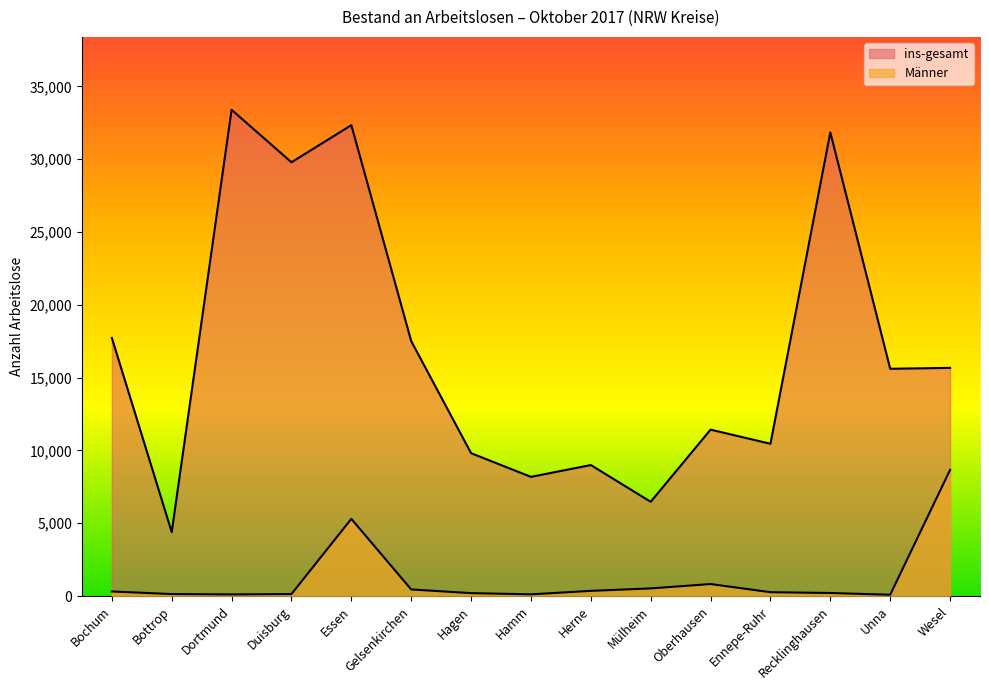

Is the value of Männer at Ennepe-Ruhr greater than the value of ins-gesamt at Duisburg?

No